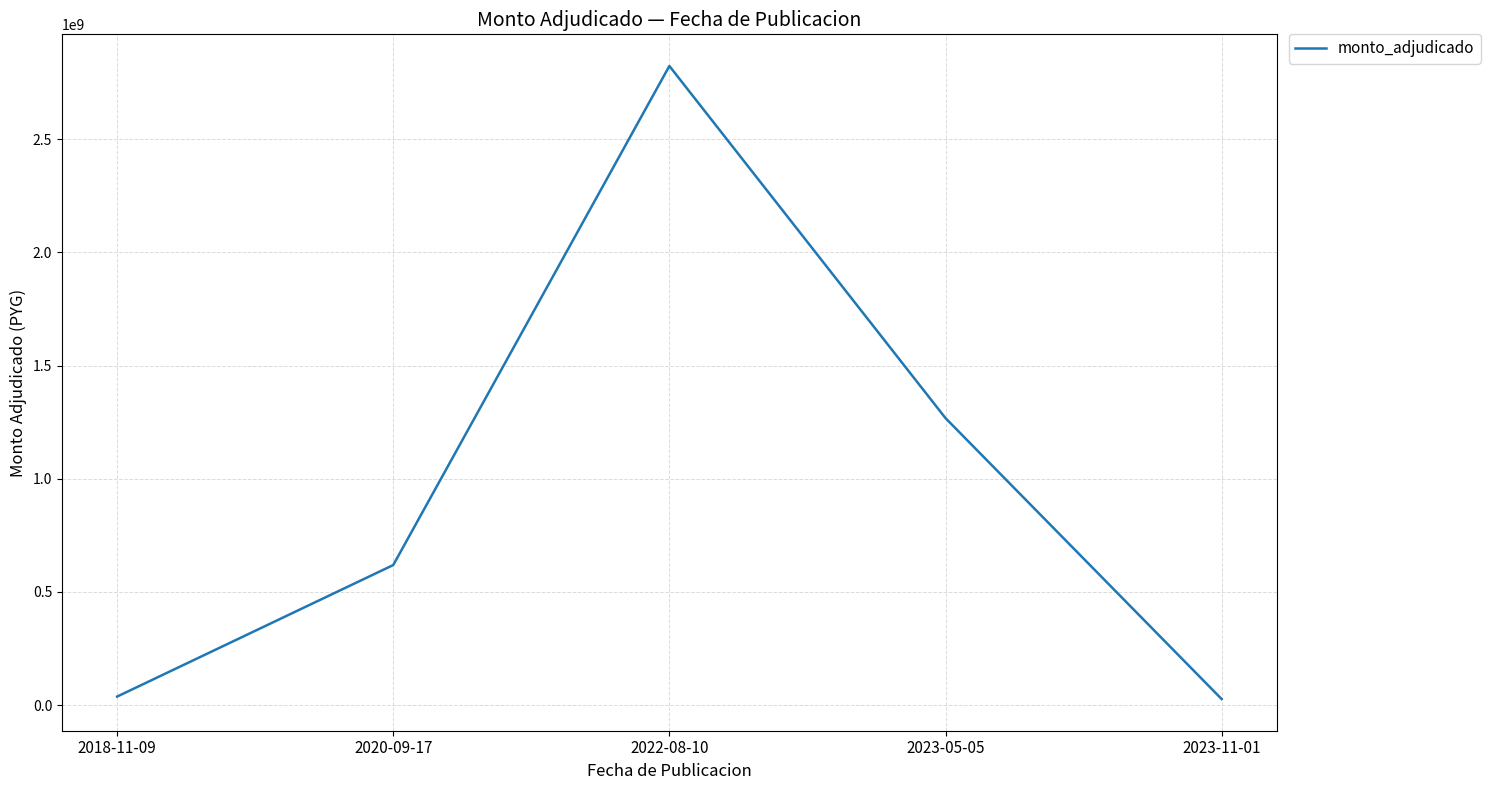

True or false: the data has more than 1 interior local peaks.

False